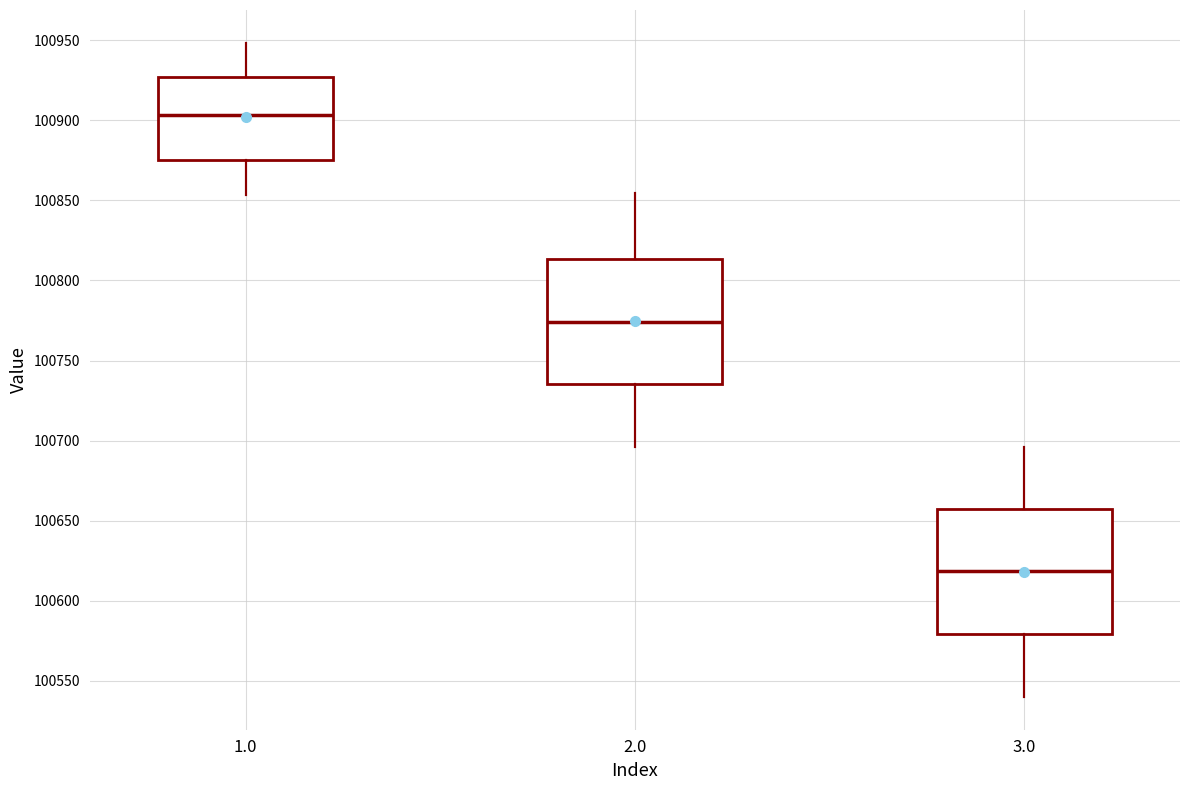

Reading left to right, transcribe this box plot: for each box, give where its median line is, the range the box spans, and where its two whiskers end, as read against the y-axis. The values are not printed on the chart, so give them approximately, as read against the axis.

1.0: median 100905, box 100875 to 100925, whiskers 100855 to 100950
2.0: median 100775, box 100735 to 100815, whiskers 100695 to 100855
3.0: median 100620, box 100580 to 100655, whiskers 100540 to 100695